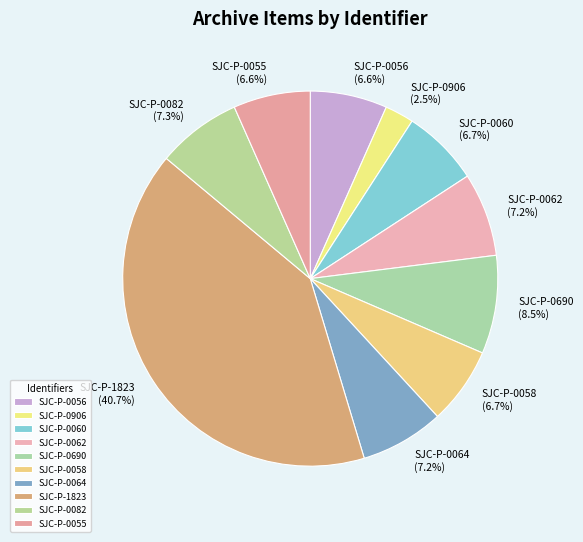

Approximately how many times larger is the value at SJC-P-0055 compared to SJC-P-0082?

0.9